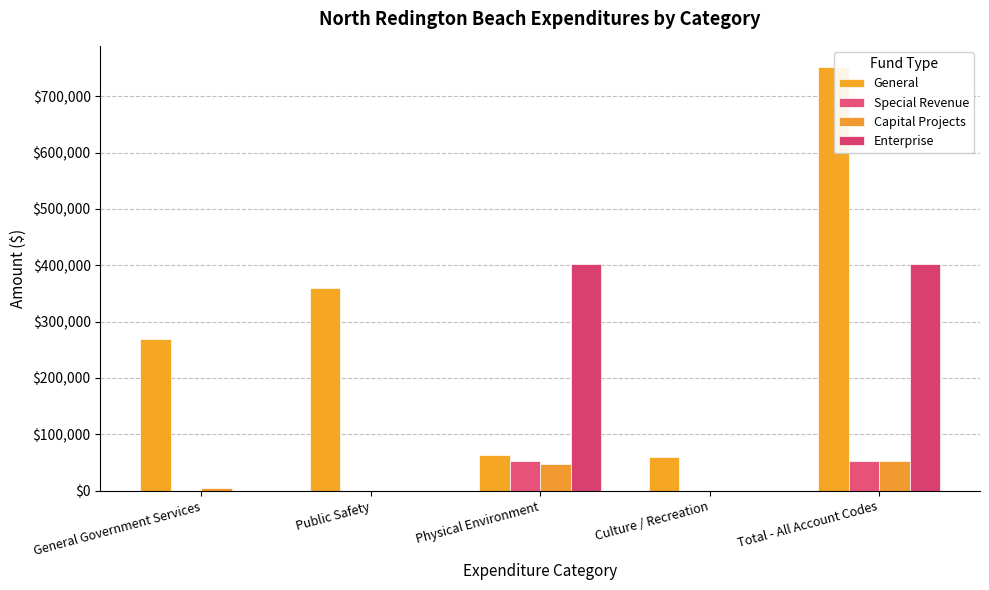

What is the difference between the maximum and minimum values in the Special Revenue series?

53068